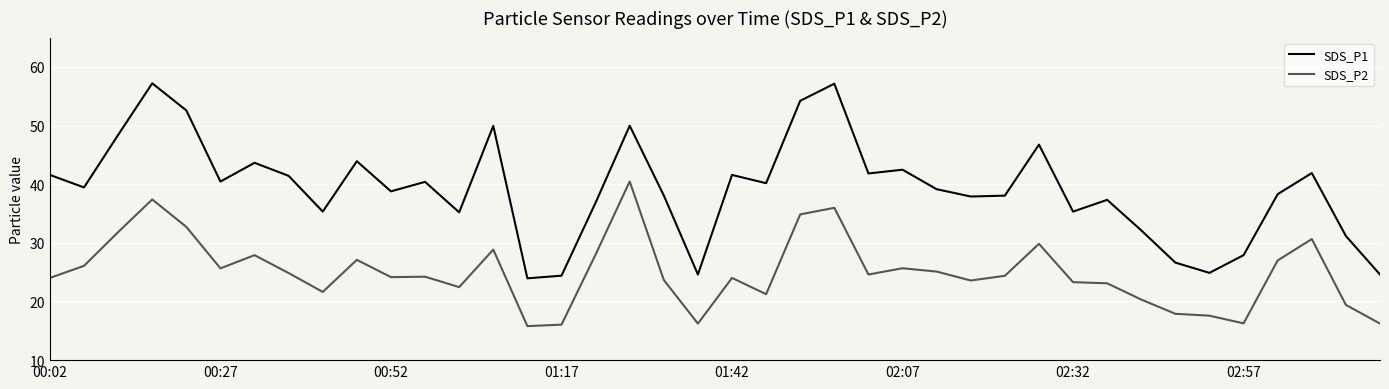

True or false: SDS_P1 and SDS_P2 intersect in this chart.

False